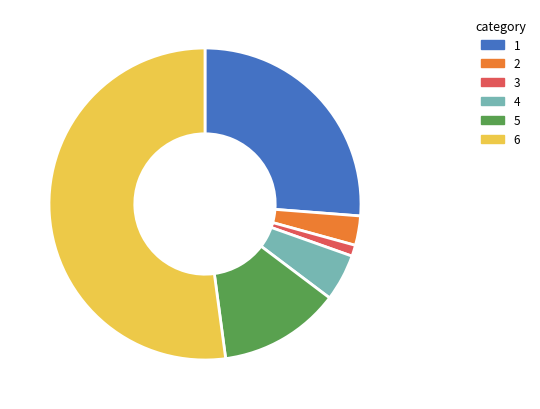

What is the smallest slice in the pie chart?

3